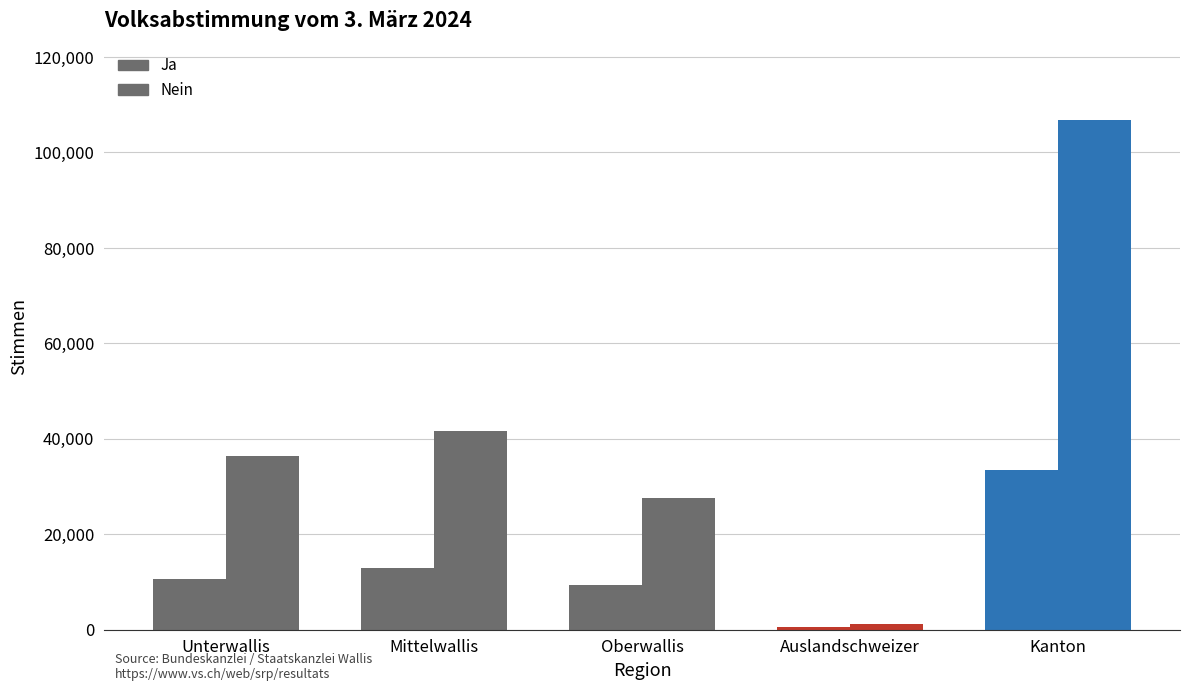

Are the bars grouped side by side (vs. stacked)?

Yes